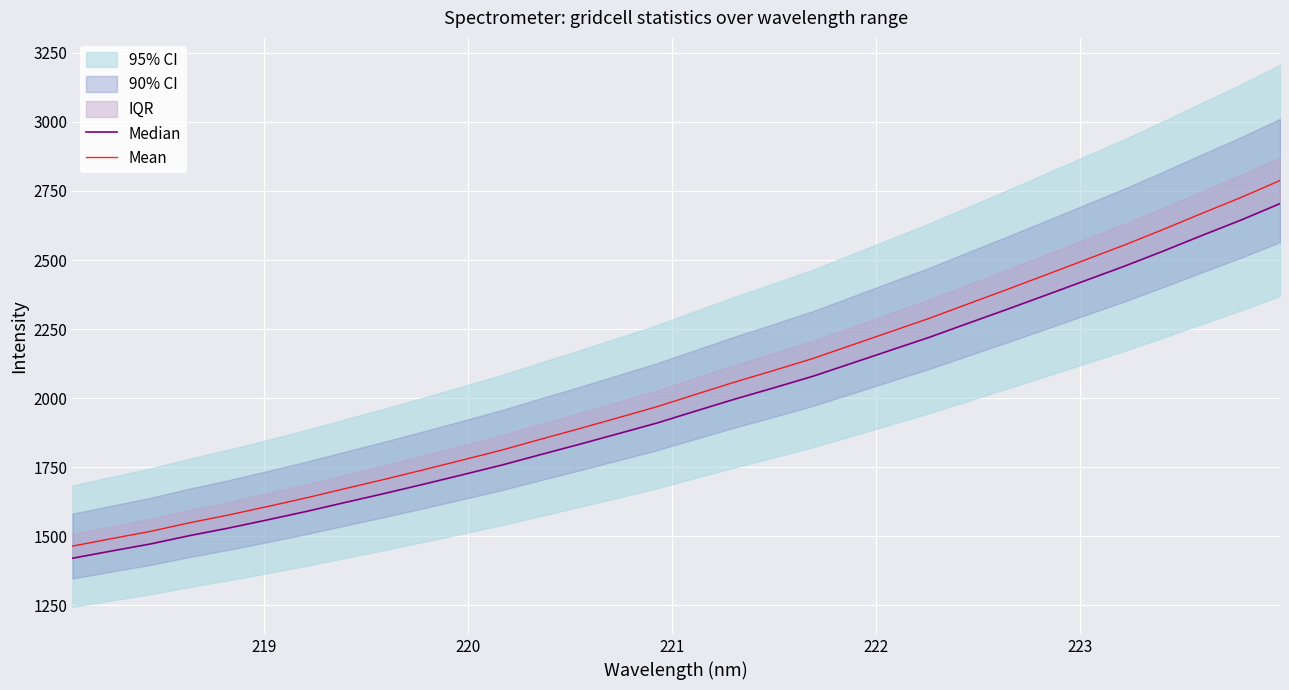

True or false: Mean and Median cross at least once.

False